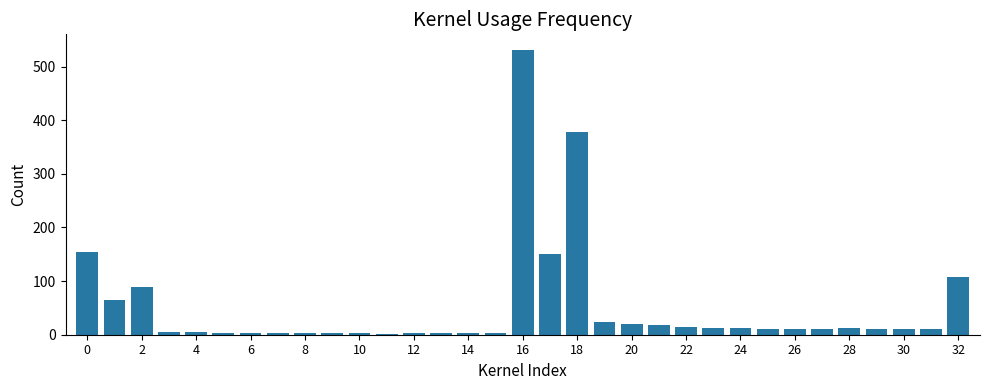

How many categories are shown in the chart?

33